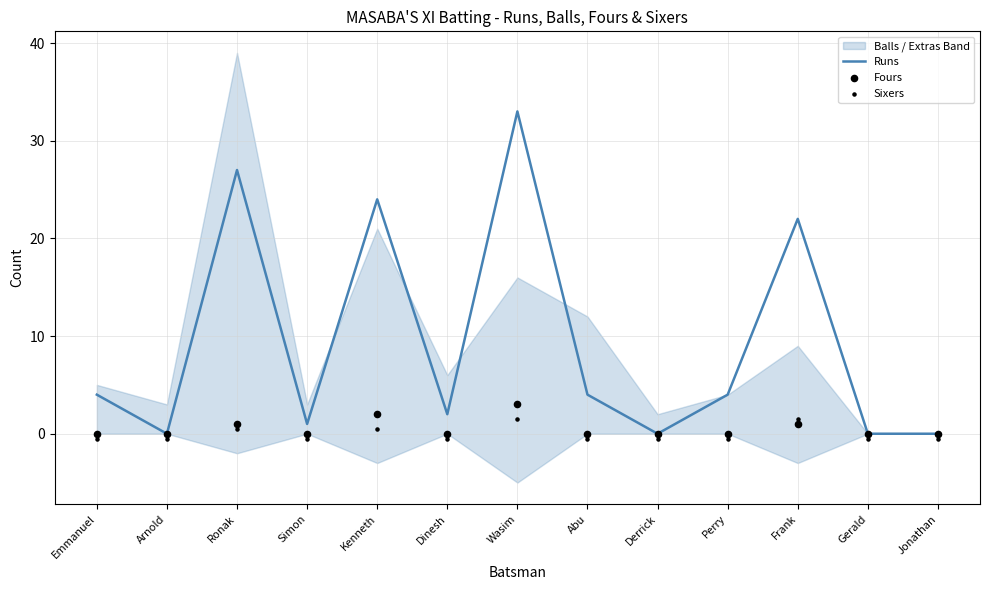

Which series has the largest total across all categories?

Runs